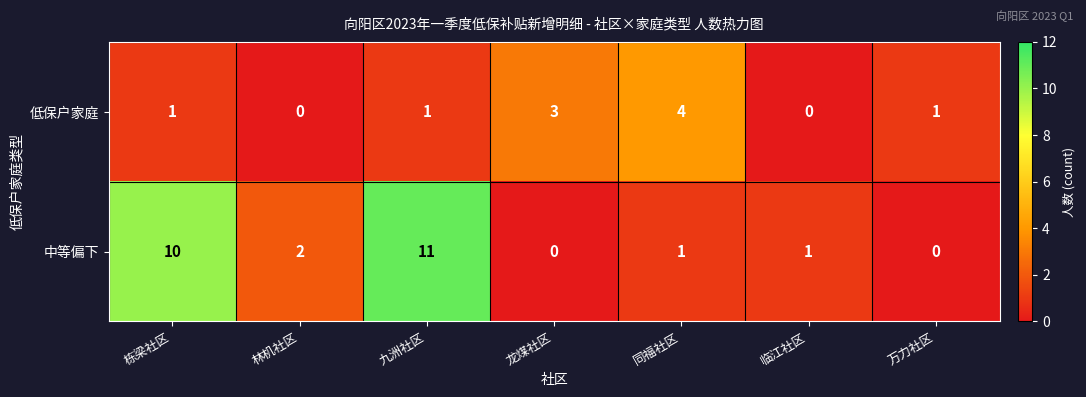

How many series are shown in this chart?

2